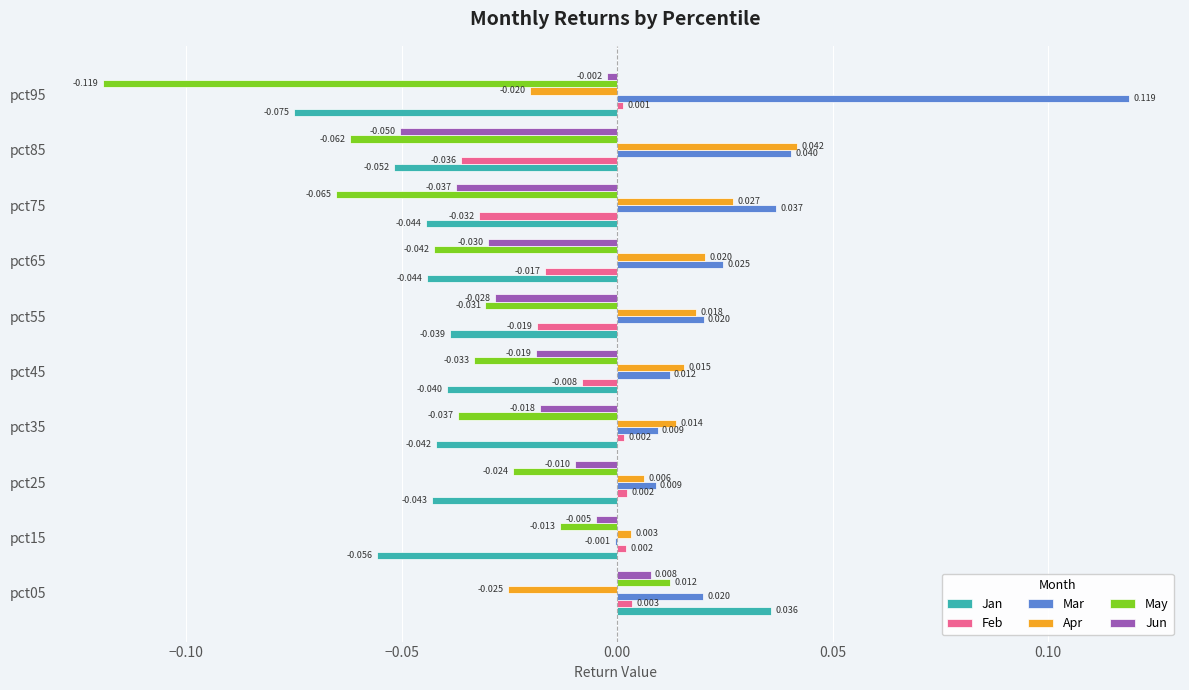

Is the value of Mar at pct05 greater than the value of Jan at pct85?

Yes